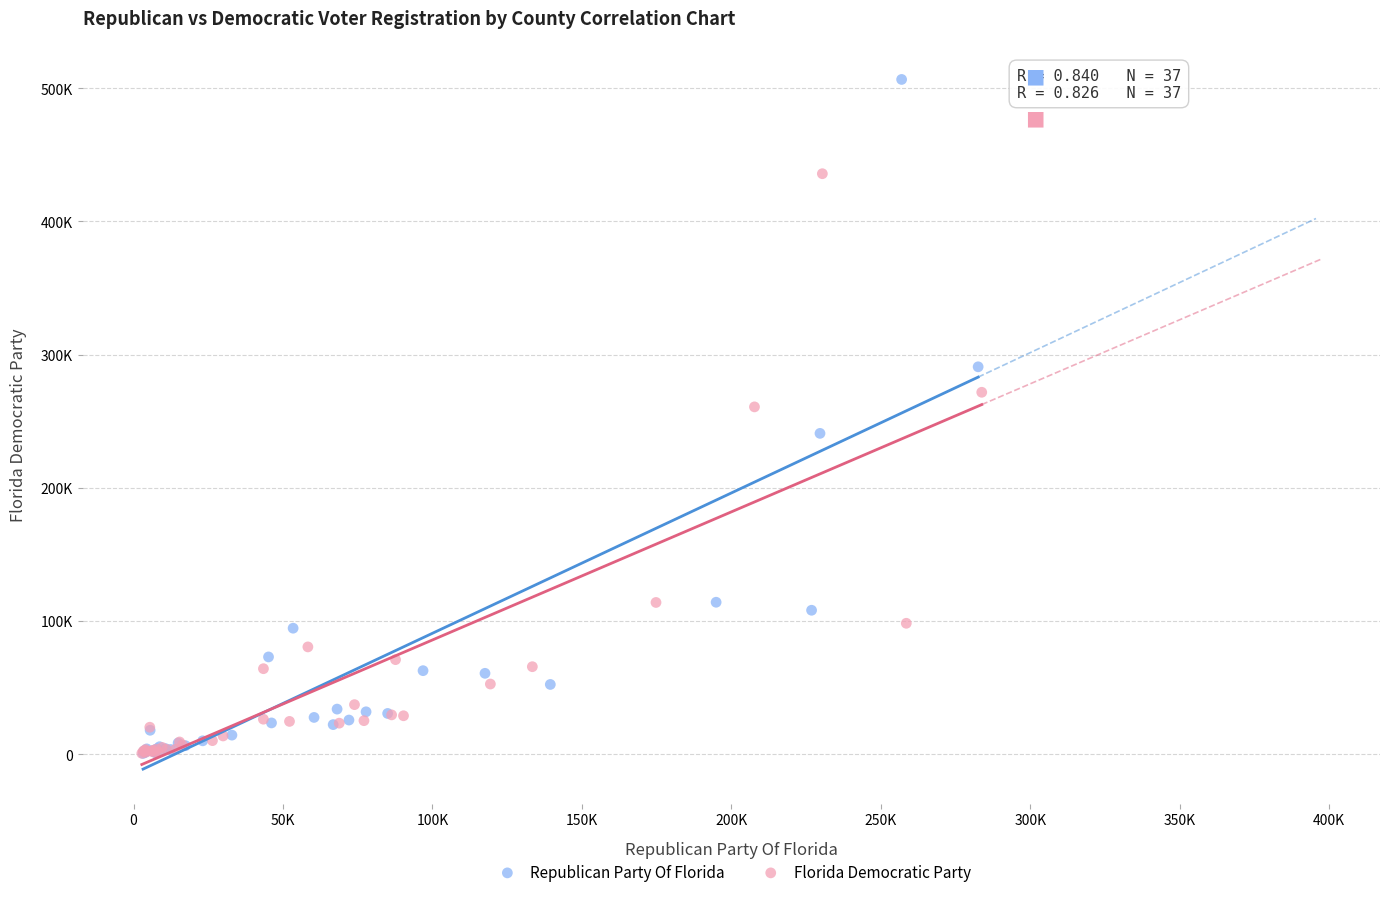

Which series has the widest spread of Y values?

Republican Party Of Florida